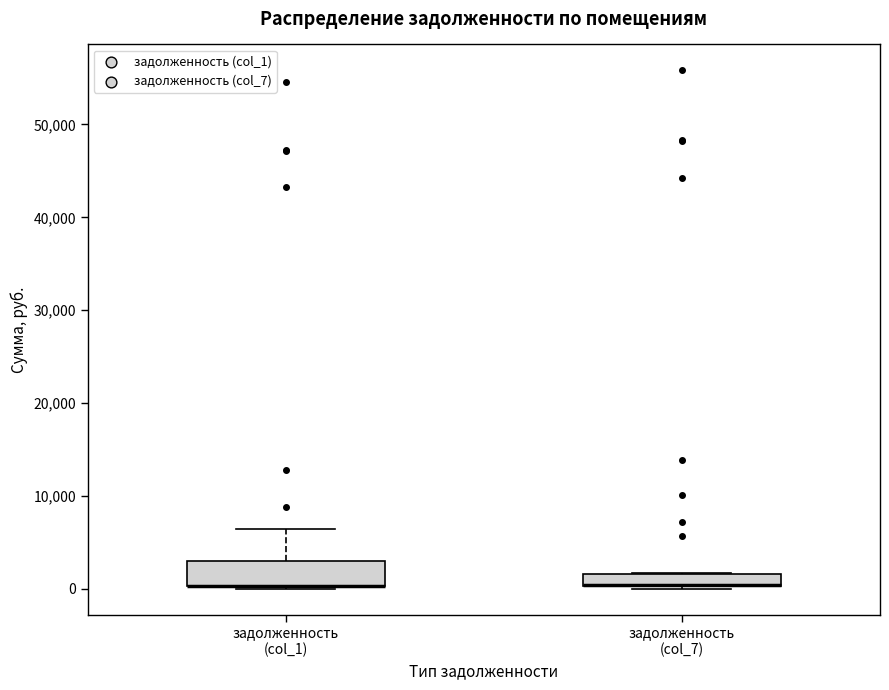

Where is the upper edge of the box for задолженность (col_1) on the y-axis? The values are not printed on the chart, so give them approximately, as read against the axis.

3000